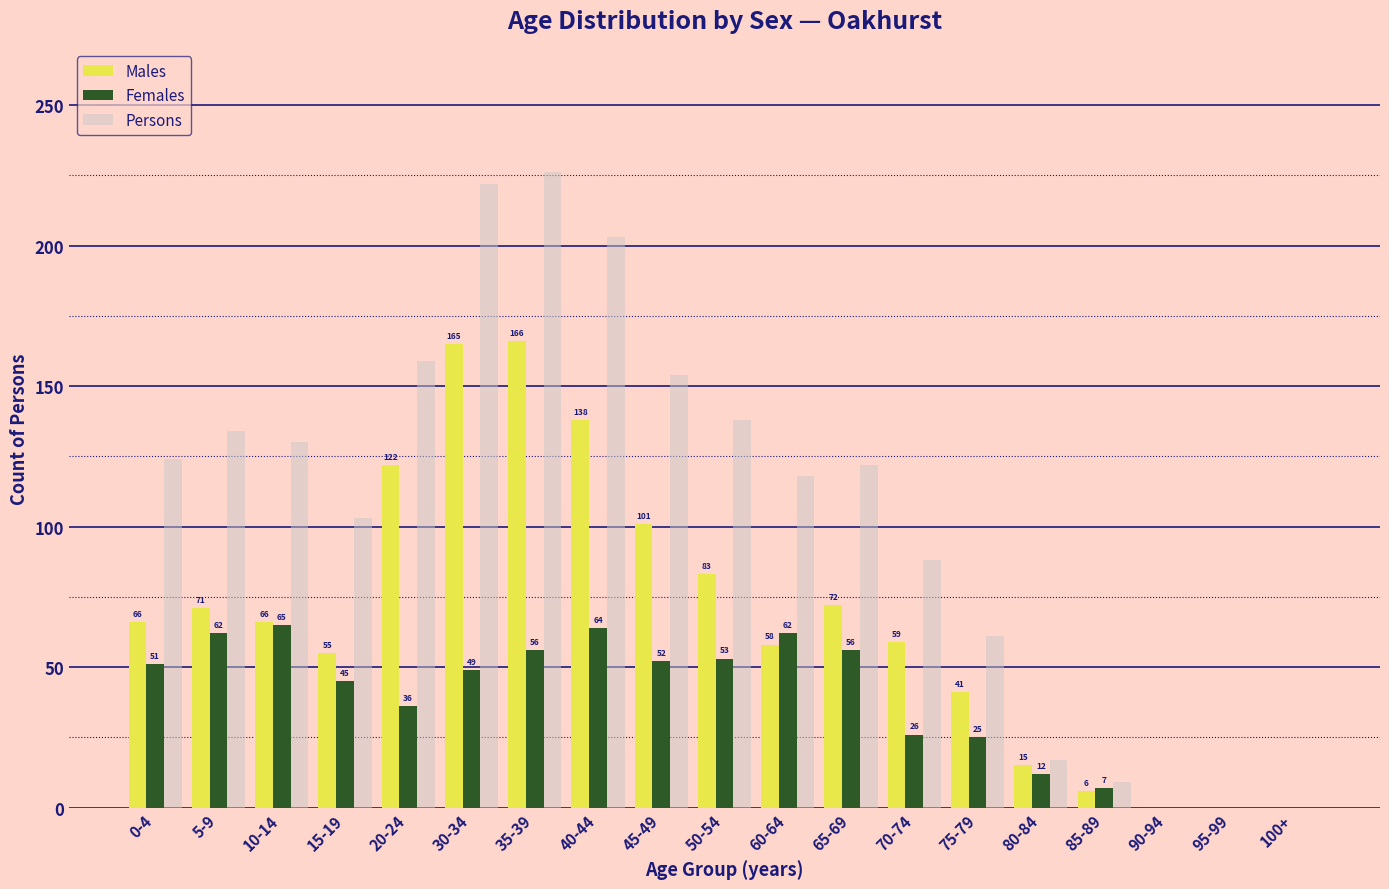

What is the sum of all Females values?

721